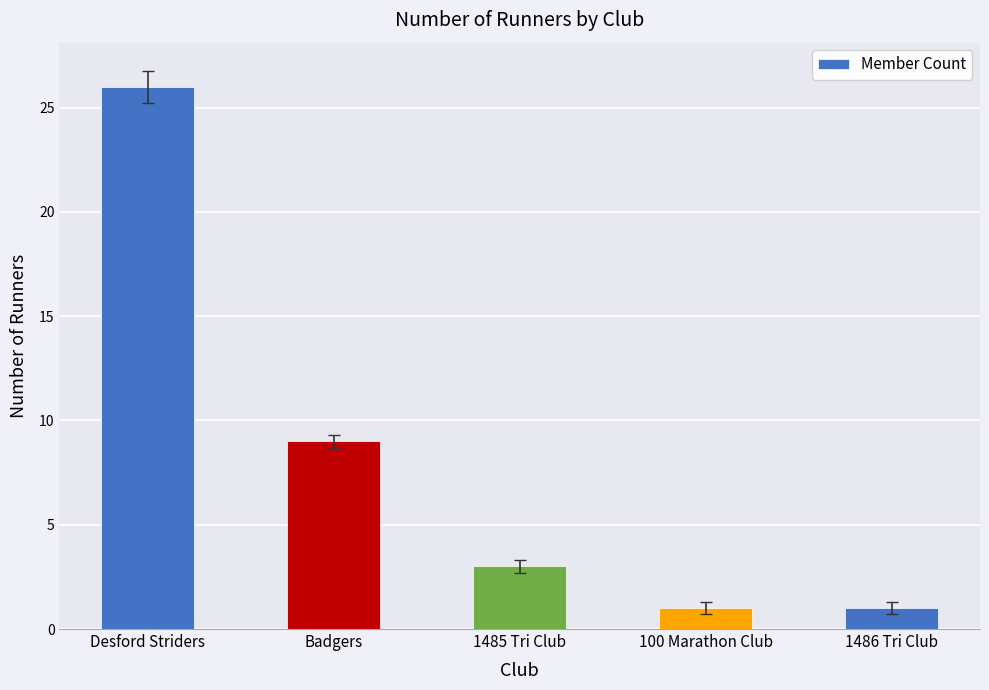

Reading left to right, extract all data points from this chart.

26	9	3	1	1